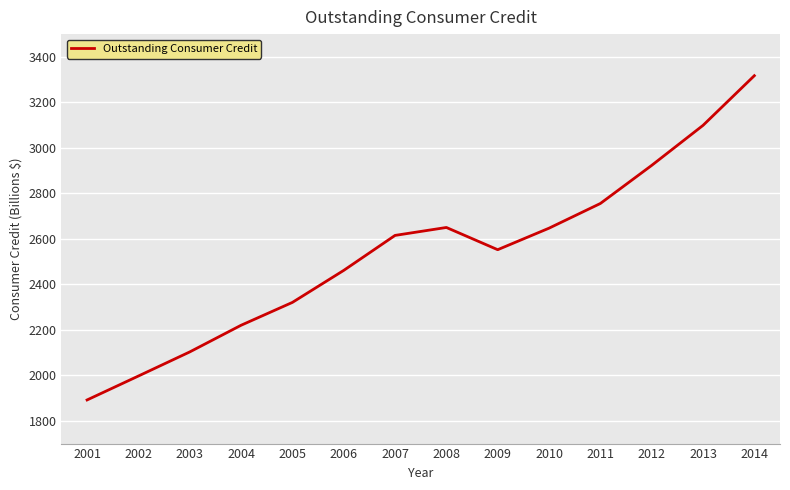

How many lines are shown in the chart?

1